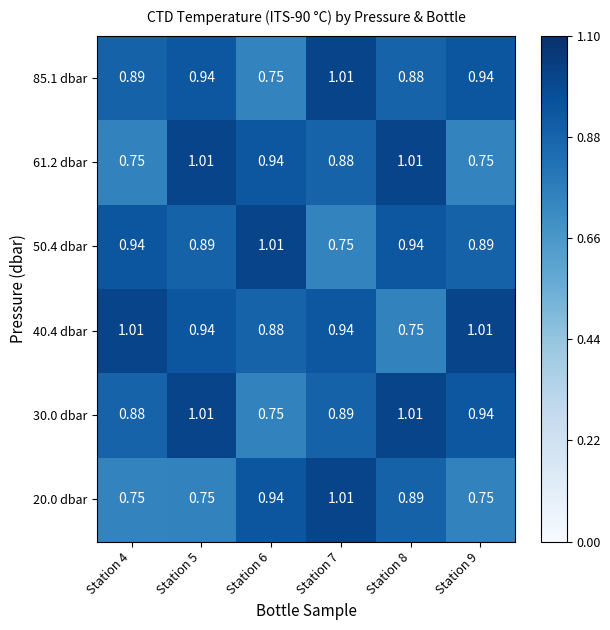

How many data points does each series have?

6